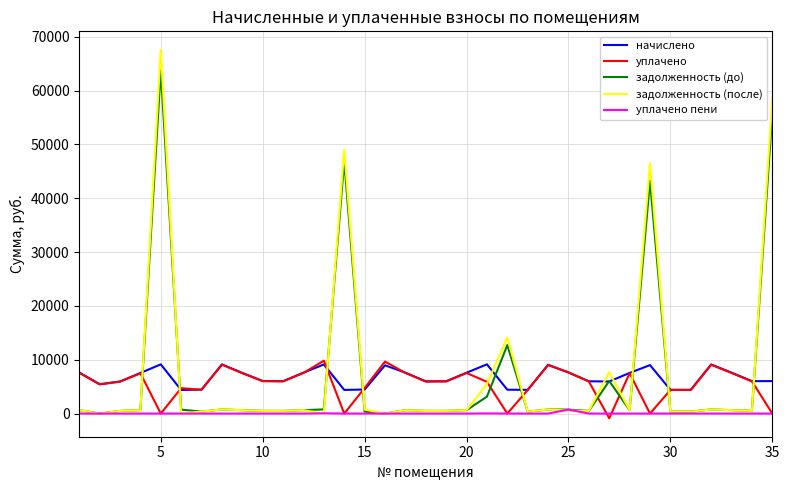

What is the maximum value for уплачено?

9823.4